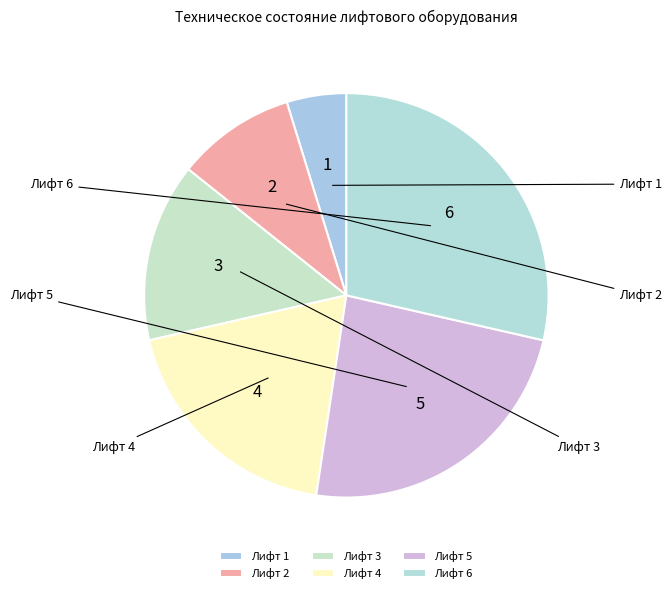

To the nearest percent, what portion does Лифт 3 represent?

14%